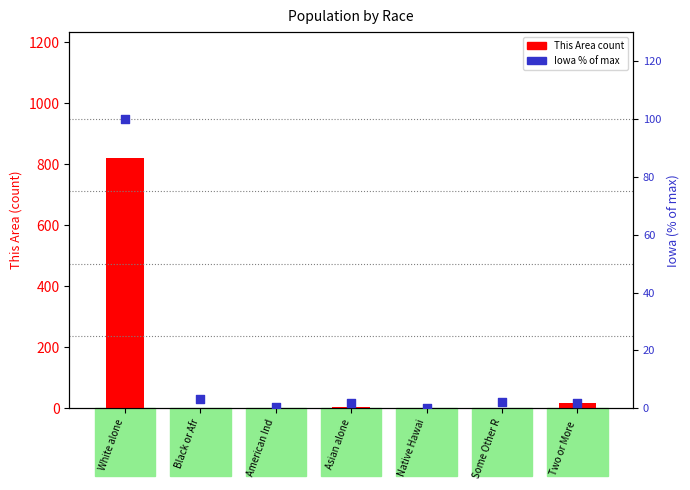

At how many categories does at least one series exceed 337?

1